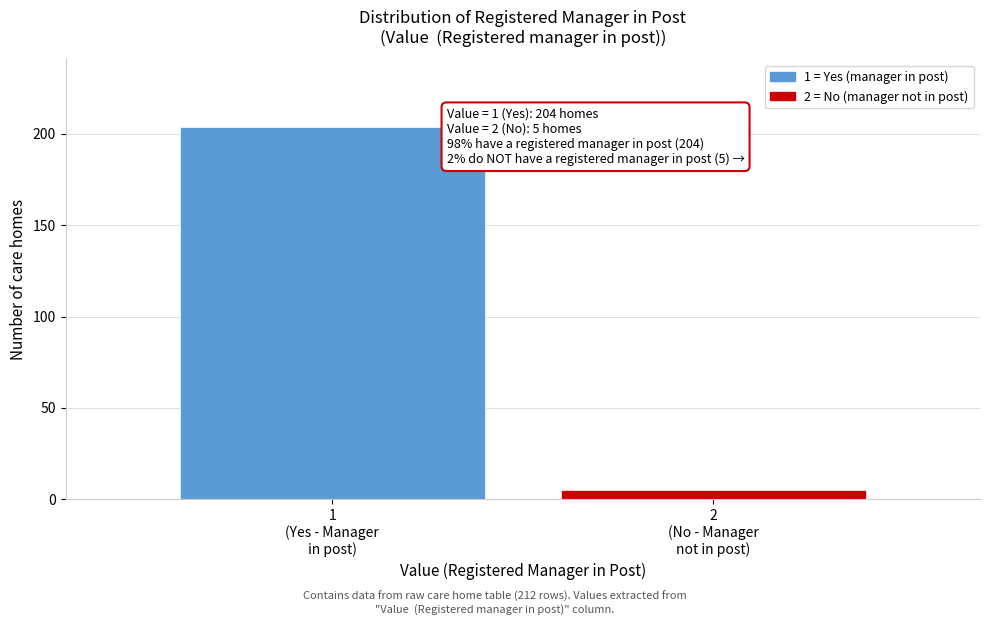

Reading left to right, what are all the values shown in this chart?

204	5